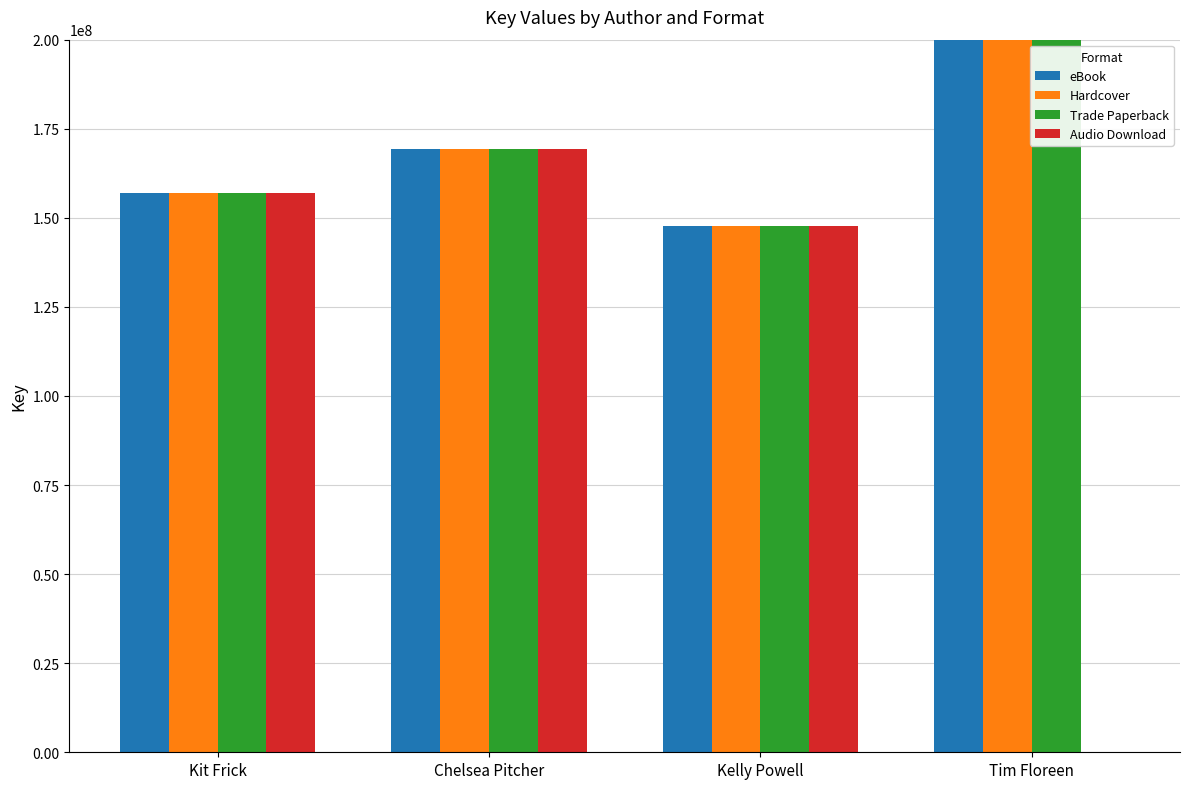

What is the total value across all series at Kit Frick?

627747884